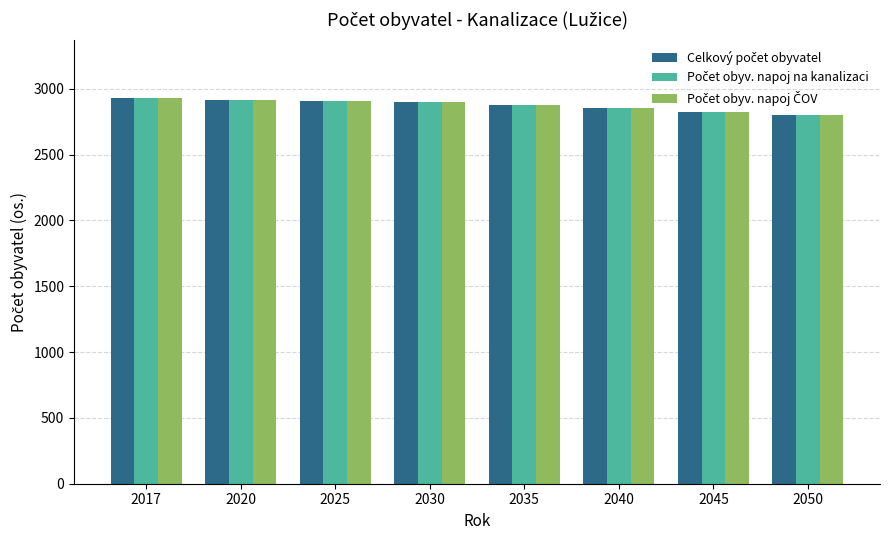

How many groups of bars are there?

8